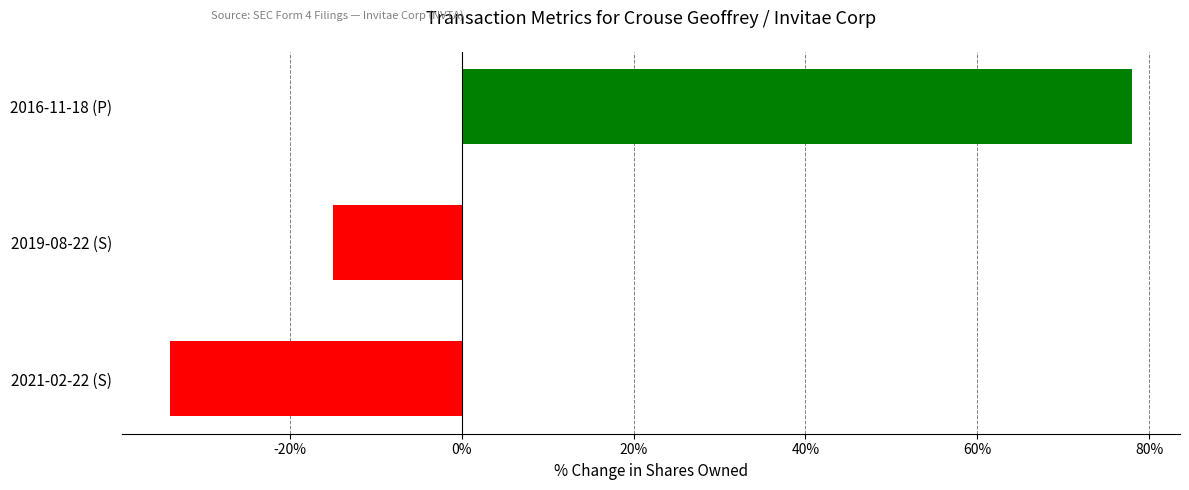

What is the sum of all values?

29